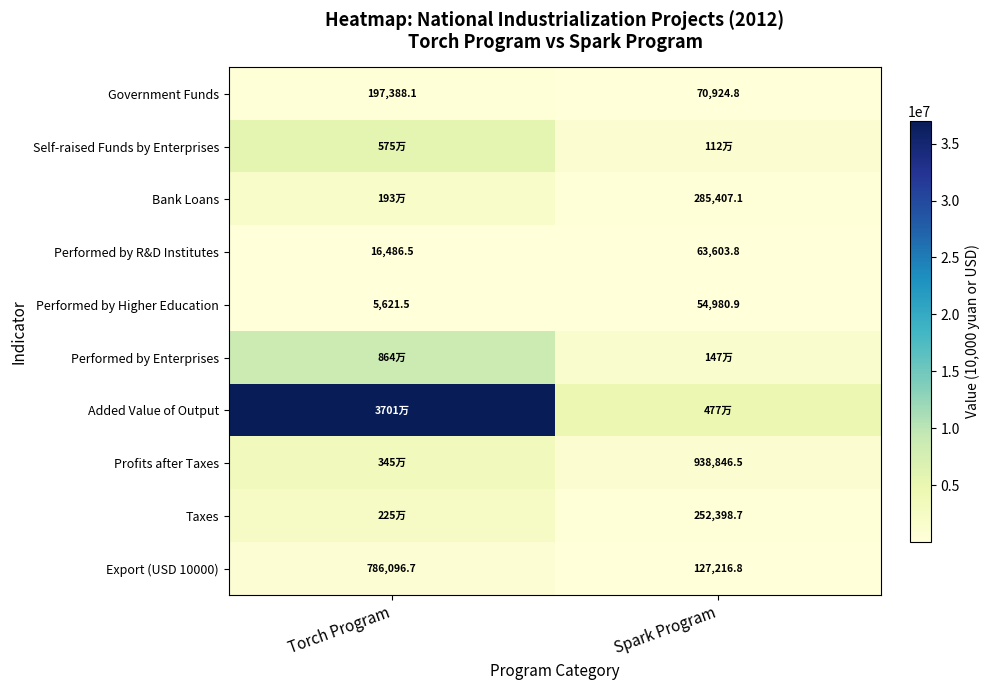

List the labels in order of Export (USD 10000) value, largest first.

Torch Program, Spark Program